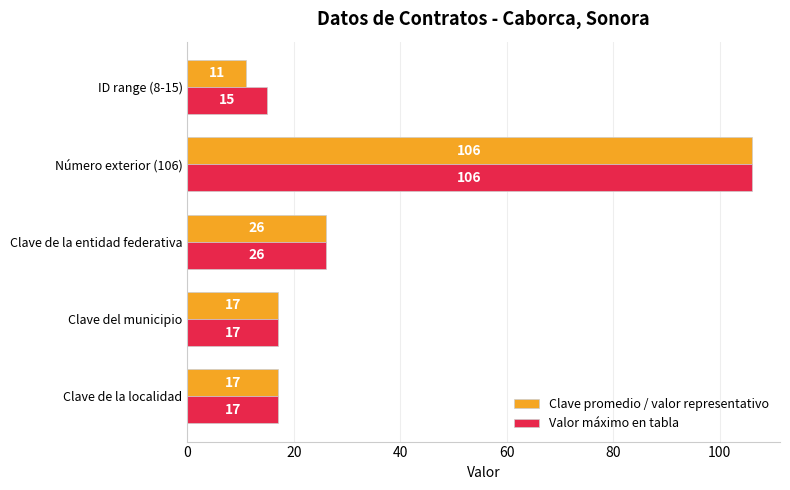

True or false: Valor máximo en tabla has a value of 177 at Número exterior (106).

False